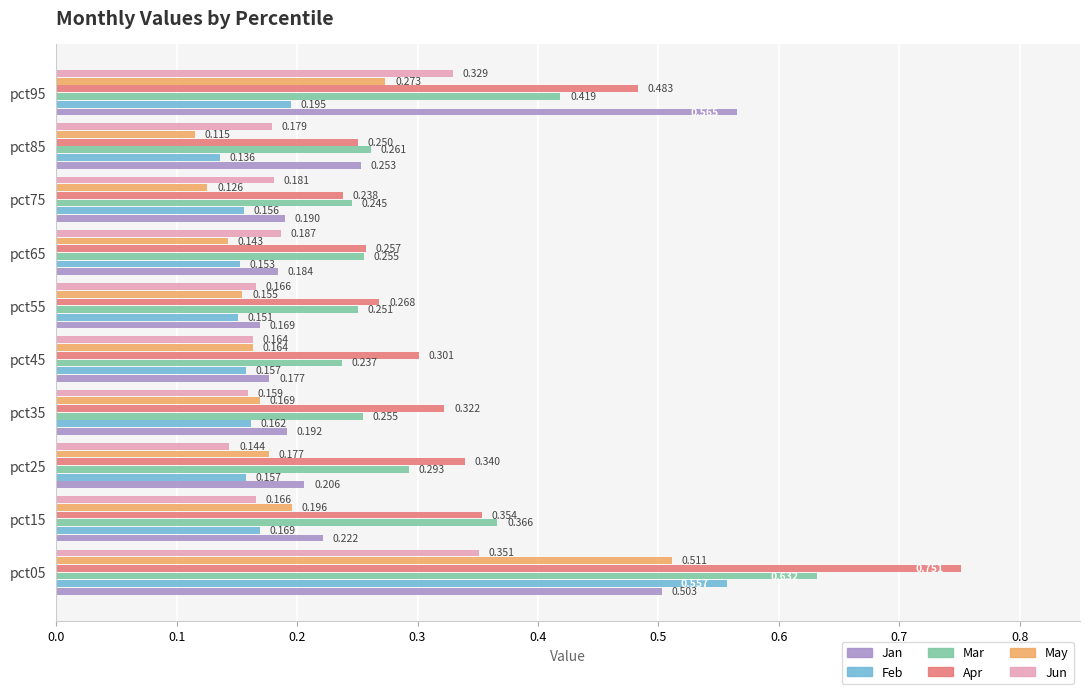

Which series has the largest total across all categories?

Apr